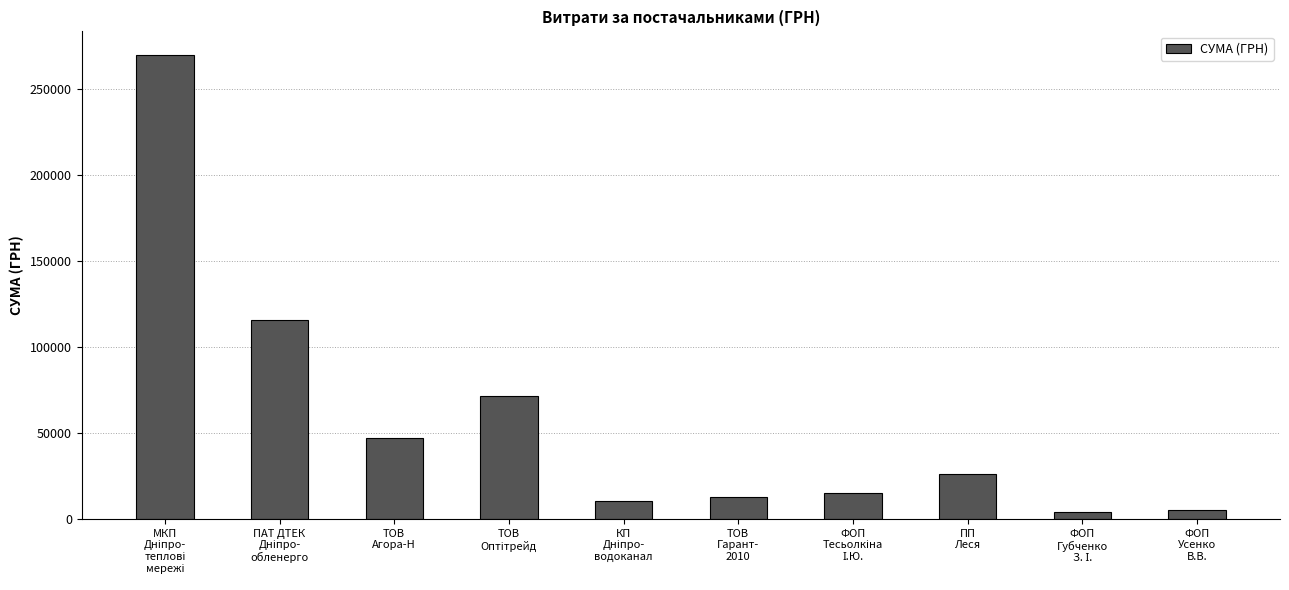

Reading right to left, what are all the values shown in this chart?

5533.6	4289.1	26443.7	15361.0	13089.9	10369.5	71486.7	46886.6	115652.4	269977.6